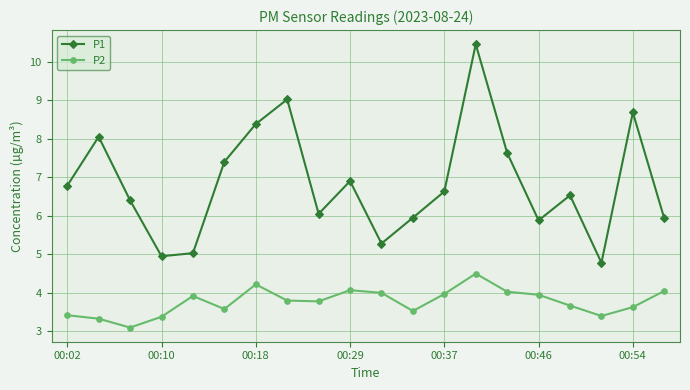

Which series has the largest total across all categories?

P1